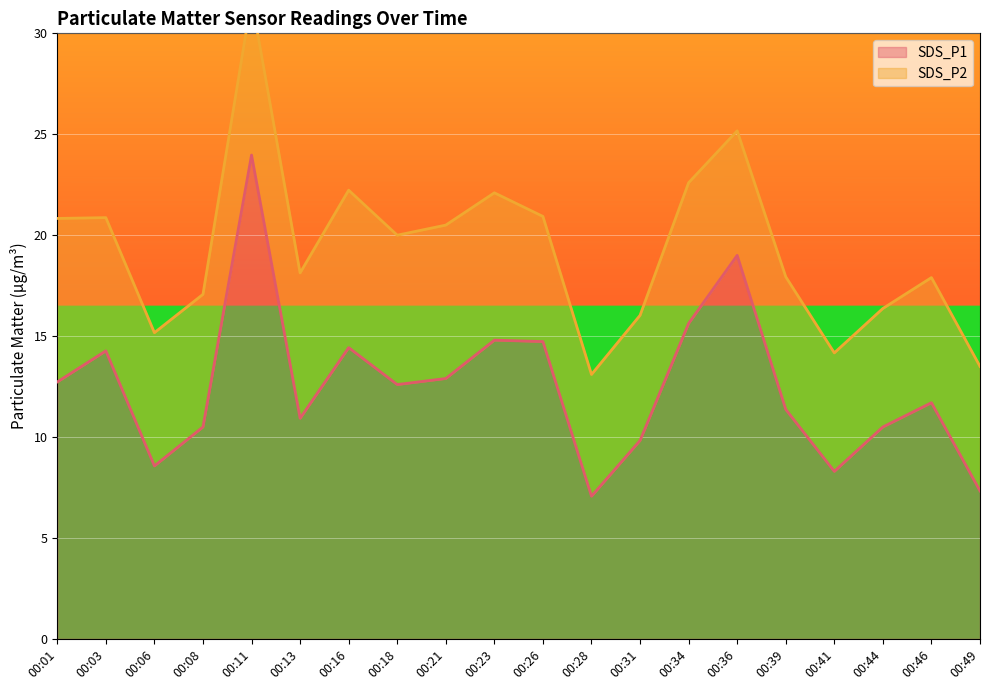

Reading right to left, list all the values displayed in this chart.

7.3	11.7	10.5	8.3	11.4	19.0	15.6	9.8	7.1	14.7	14.8	12.9	12.6	14.4	10.9	24.0	10.5	8.6	14.3	12.7